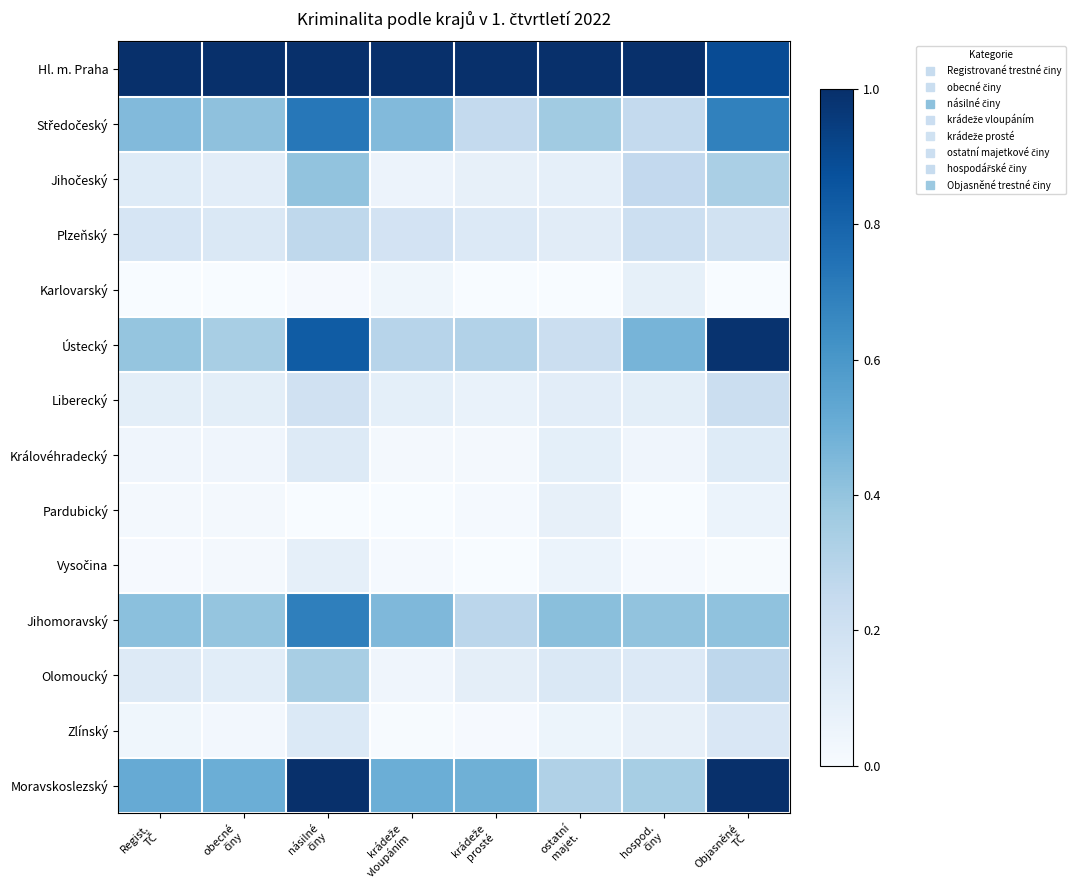

At Regist. TČ, list the series in order from largest to smallest.

Hl. m. Praha, Moravskoslezský, Středočeský, Jihomoravský, Ústecký, Plzeňský, Olomoucký, Jihočeský, Liberecký, Královéhradecký, Zlínský, Pardubický, Vysočina, Karlovarský